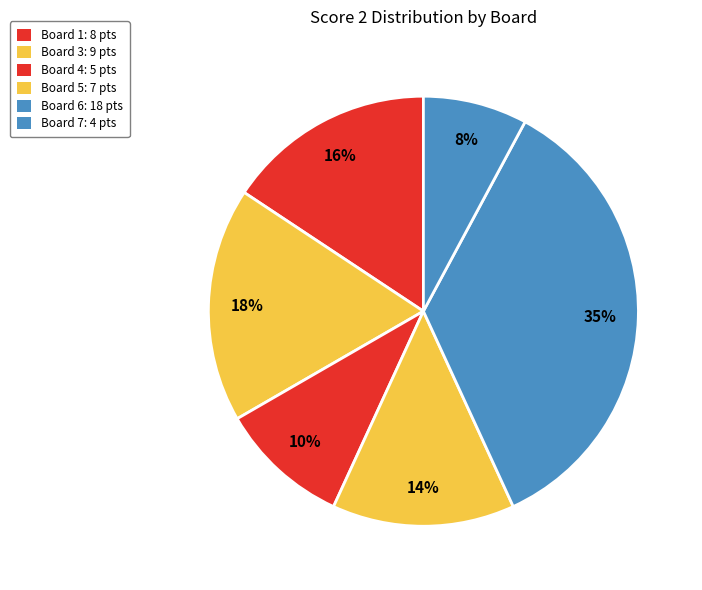

How many segments does this pie chart have?

6